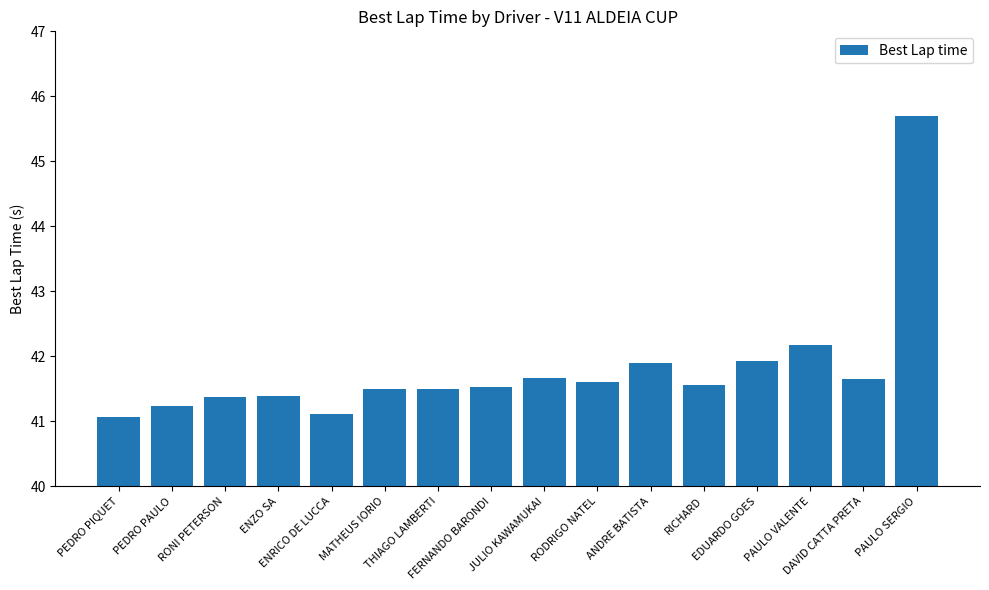

Are the bars horizontal?

No